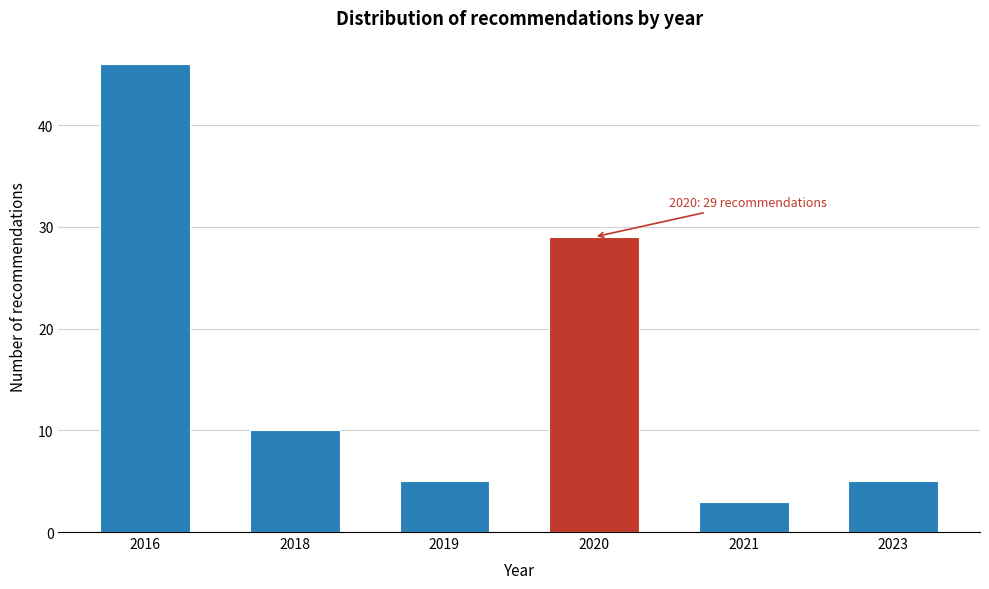

Reading right to left, transcribe all the data shown in this chart.

5	3	29	5	10	46